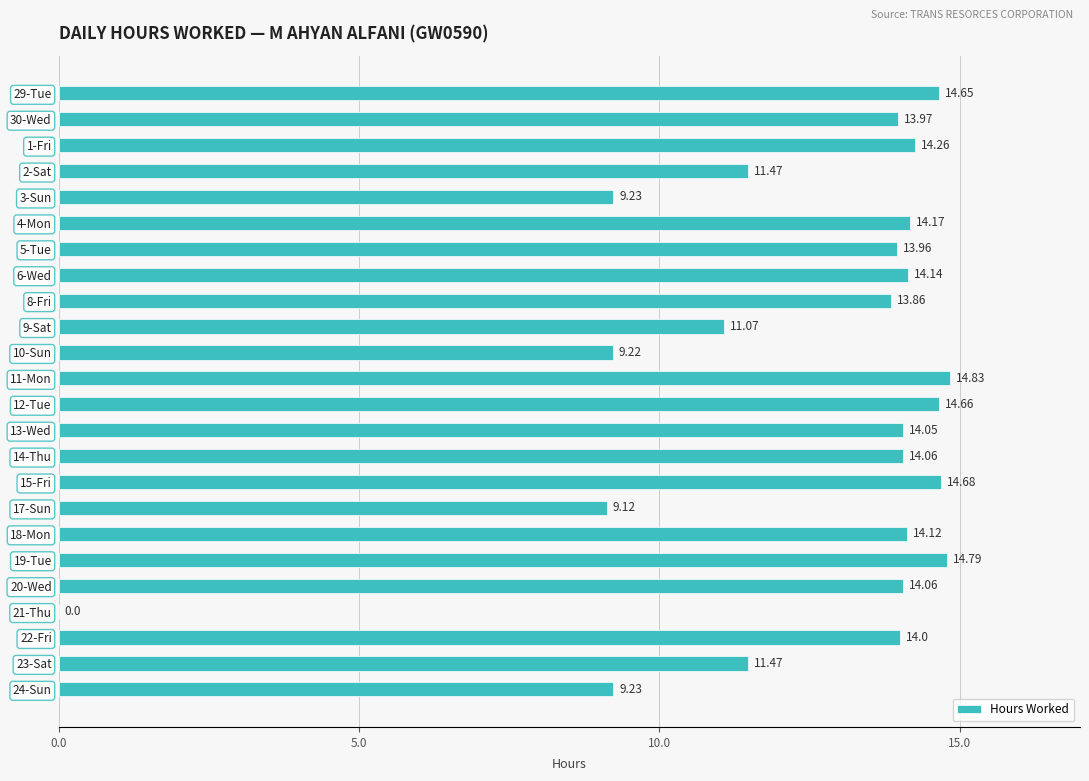

Which has a higher value, 4-Mon or 24-Sun?

4-Mon